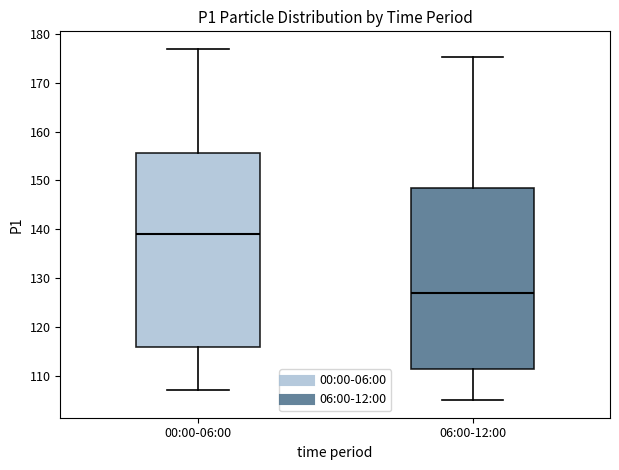

Where is the upper edge of the box for 06:00-12:00 on the y-axis? The values are not printed on the chart, so give them approximately, as read against the axis.

148